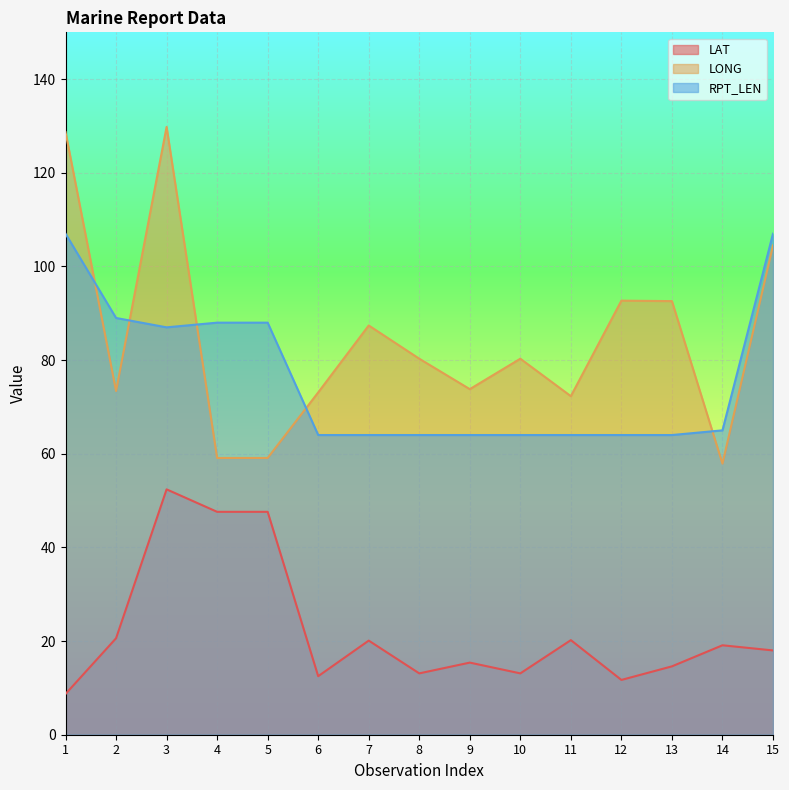

True or false: LAT and LONG intersect in this chart.

False